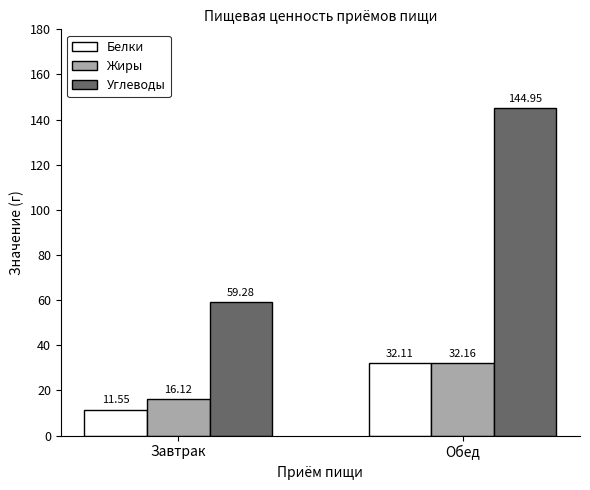

What is the sum of all Углеводы values?

204.2